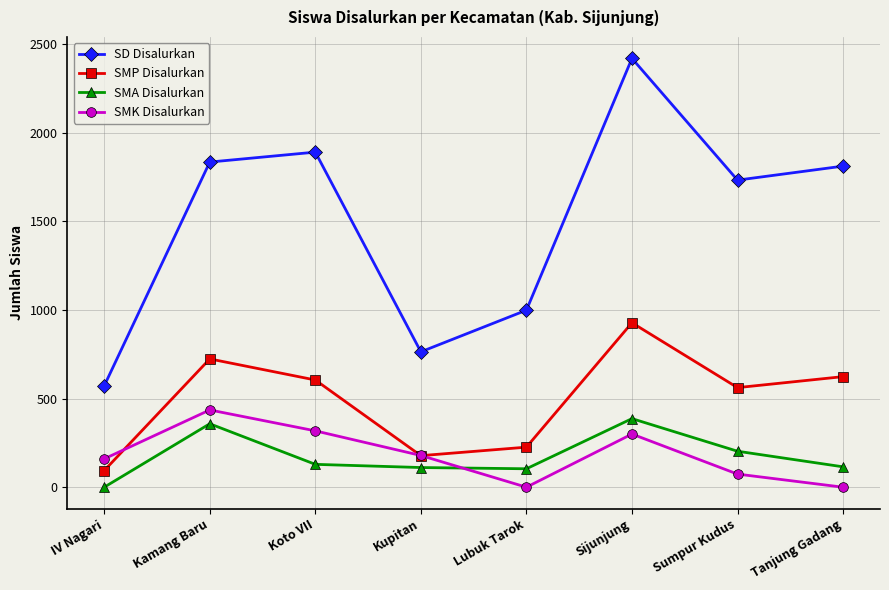

Between Kupitan and Sijunjung, which series saw the biggest shift?

SD Disalurkan